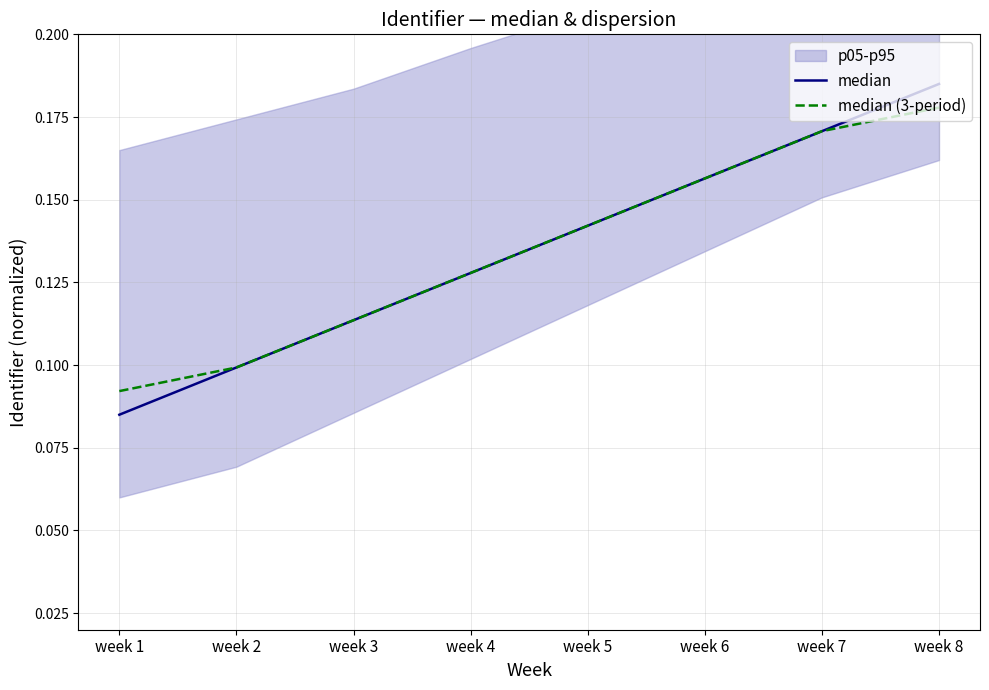

Reading right to left, extract all data points from this chart.

median: 0.2	0.2	0.2	0.1	0.1	0.1	0.1	0.1
median (3-period): 0.2	0.2	0.2	0.1	0.1	0.1	0.1	0.1